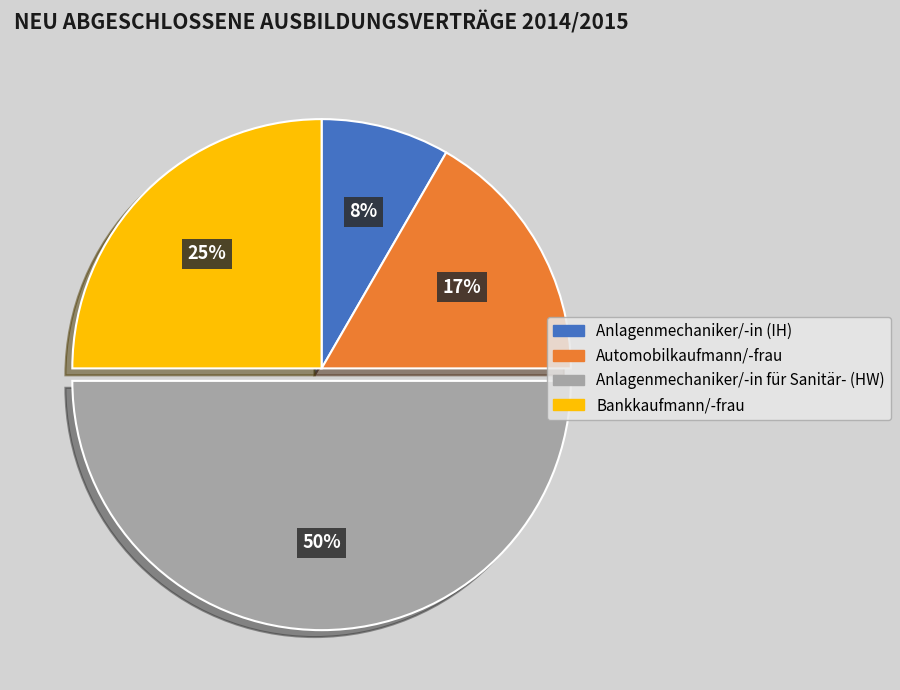

Which has a higher value, Anlagenmechaniker/-in (IH) or Automobilkaufmann/-frau?

Automobilkaufmann/-frau